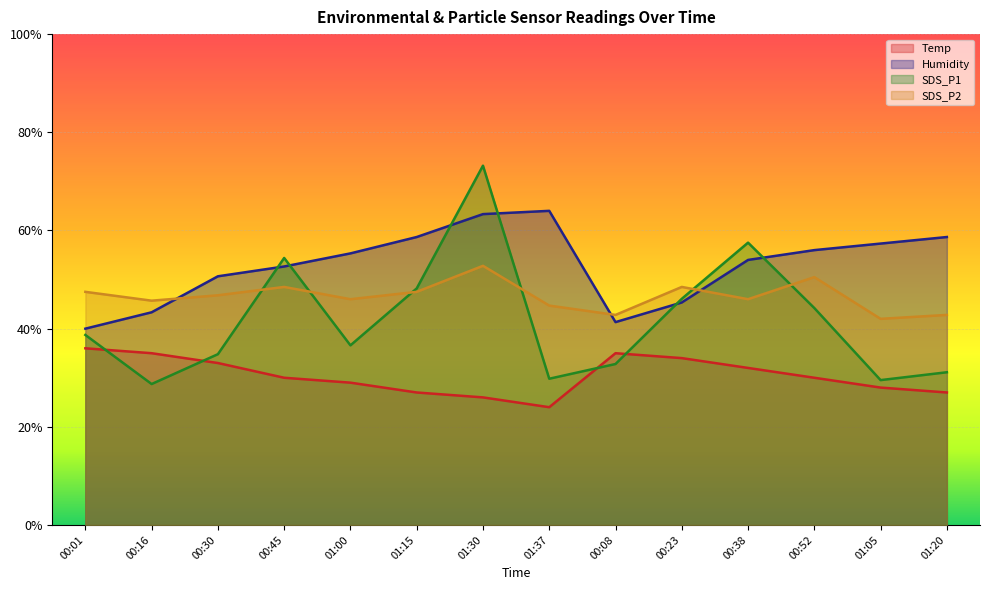

How many lines are shown in the chart?

4